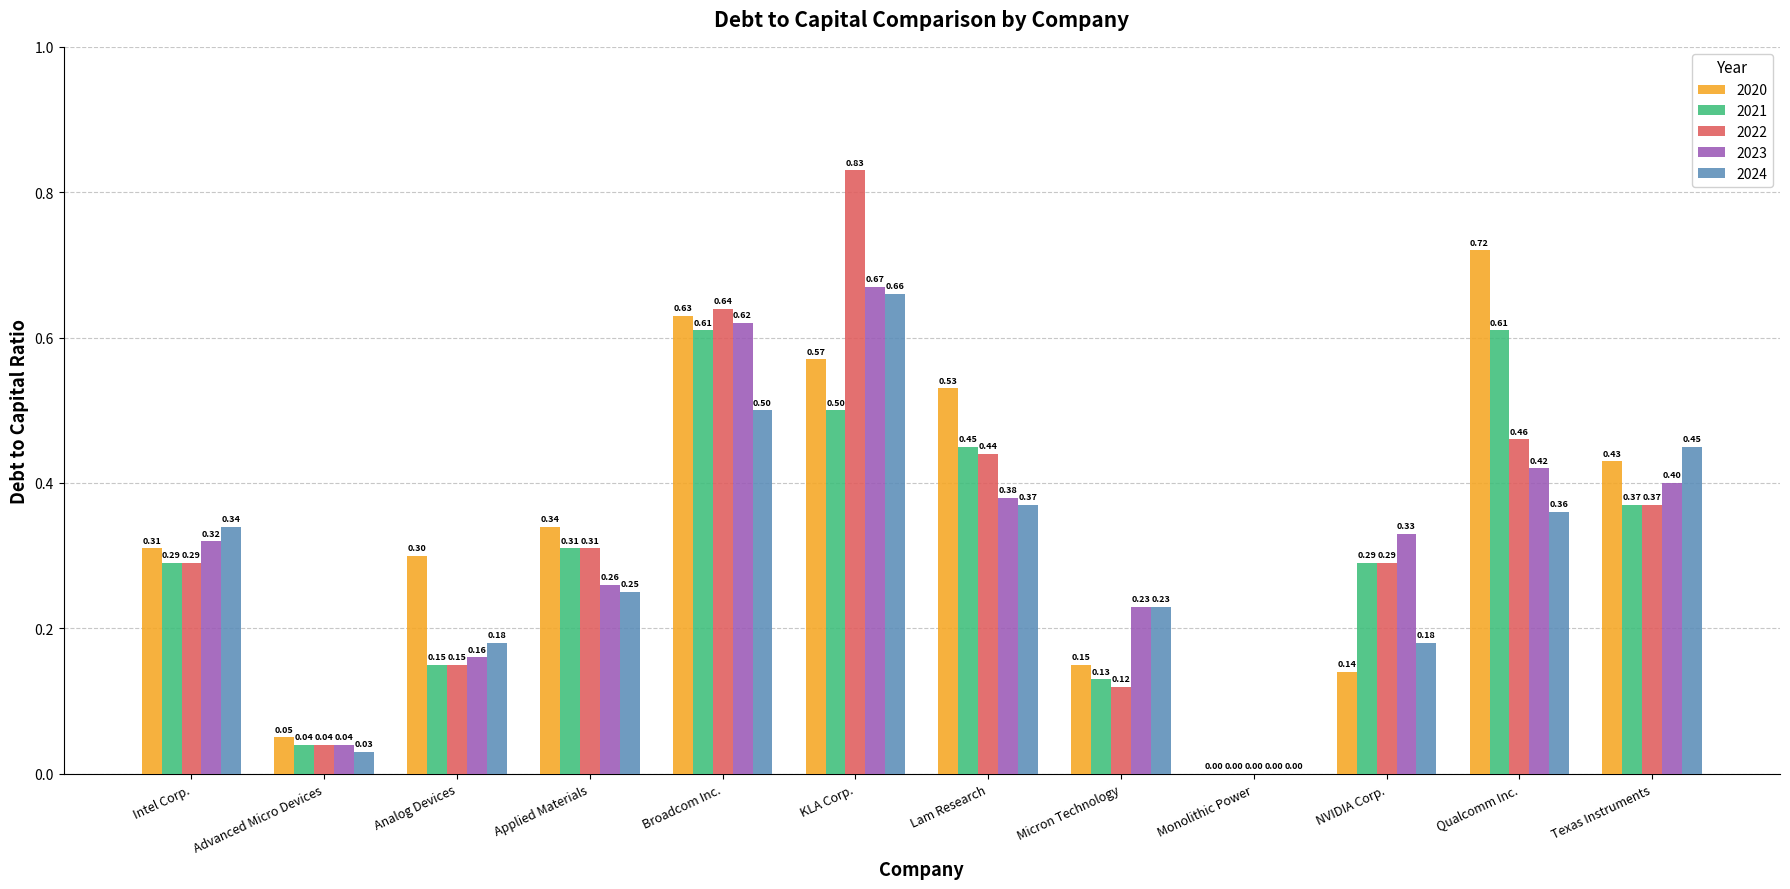

What is the total value across all series at Intel Corp.?

1.6